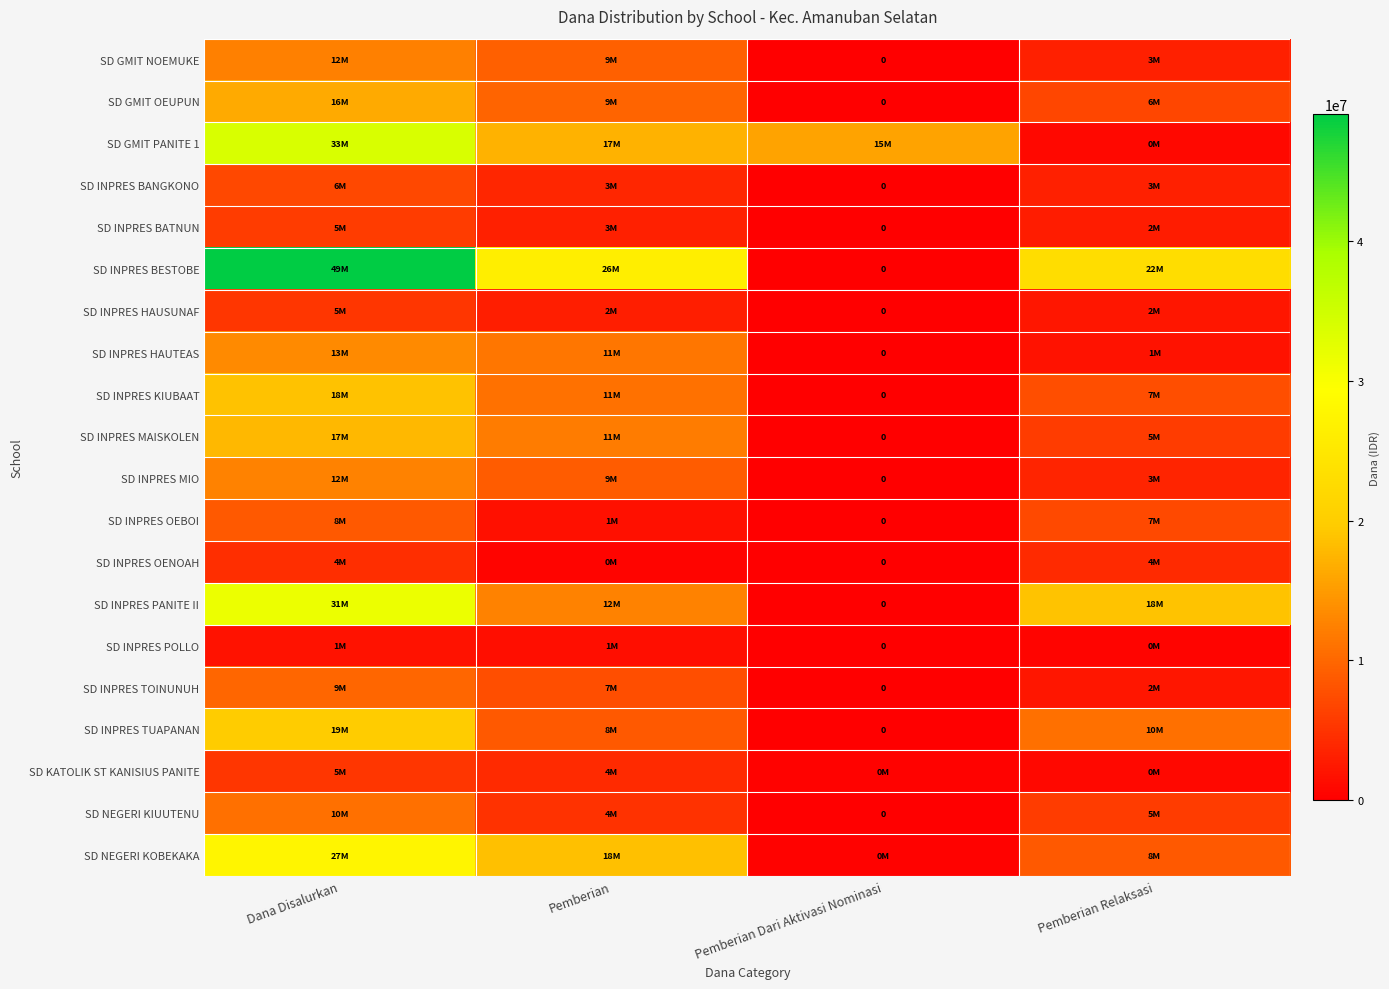

Count the number of categories in the chart.

4